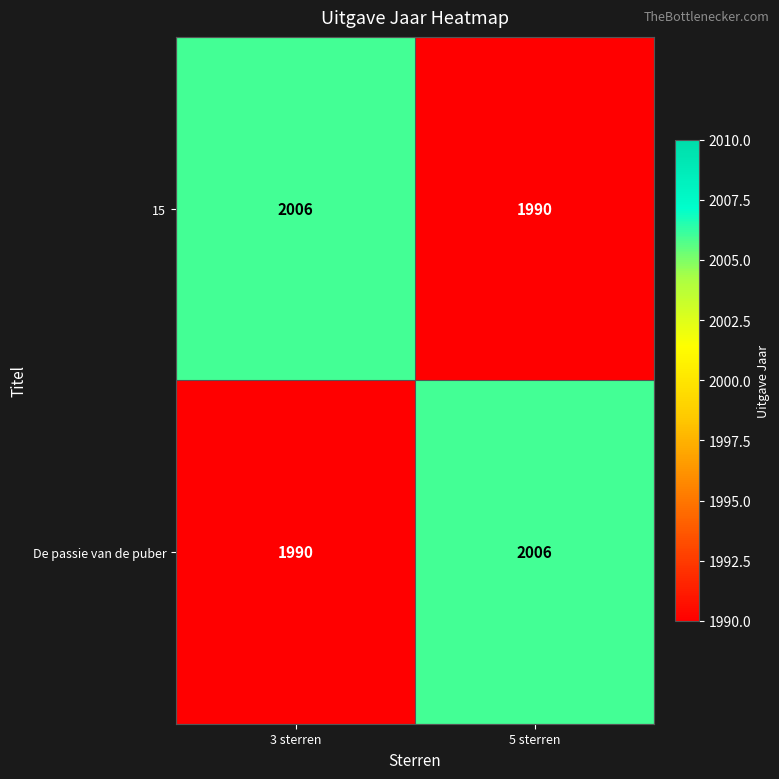

Reading right to left, list all the values displayed in this chart.

15: 1990	2006
De passie van de puber: 2006	1990